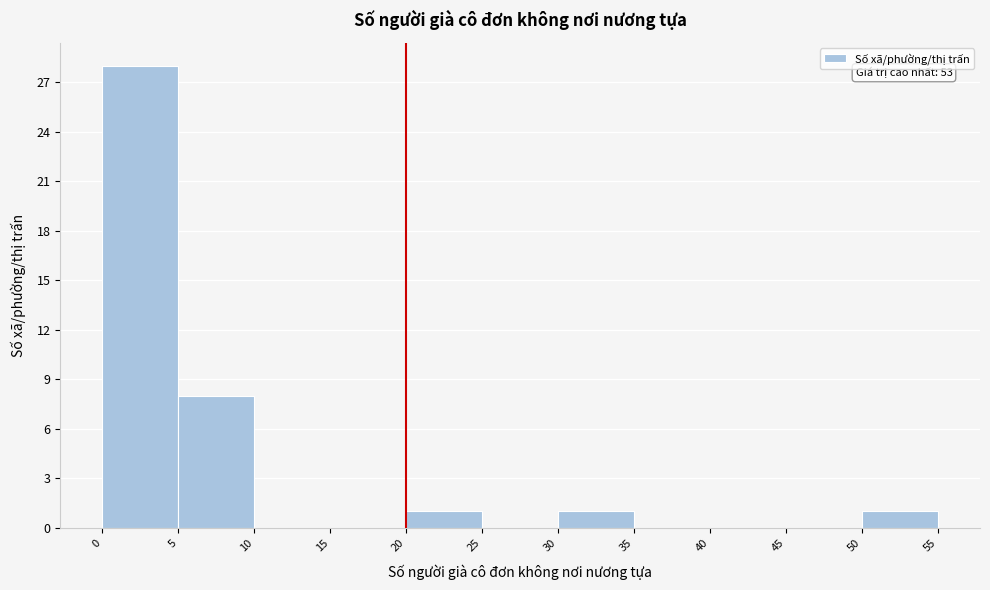

Over which range of the x-axis is the bar tallest?

0 to 5